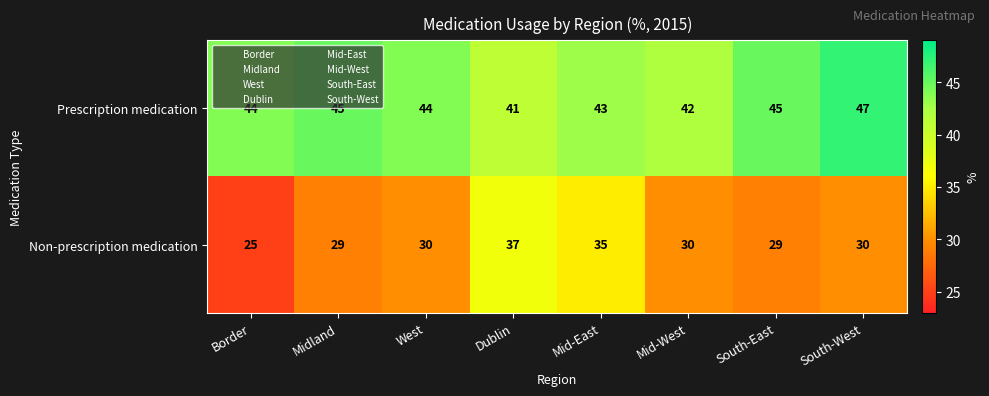

What is the sum of the Prescription medication values at Border and South-West?

91